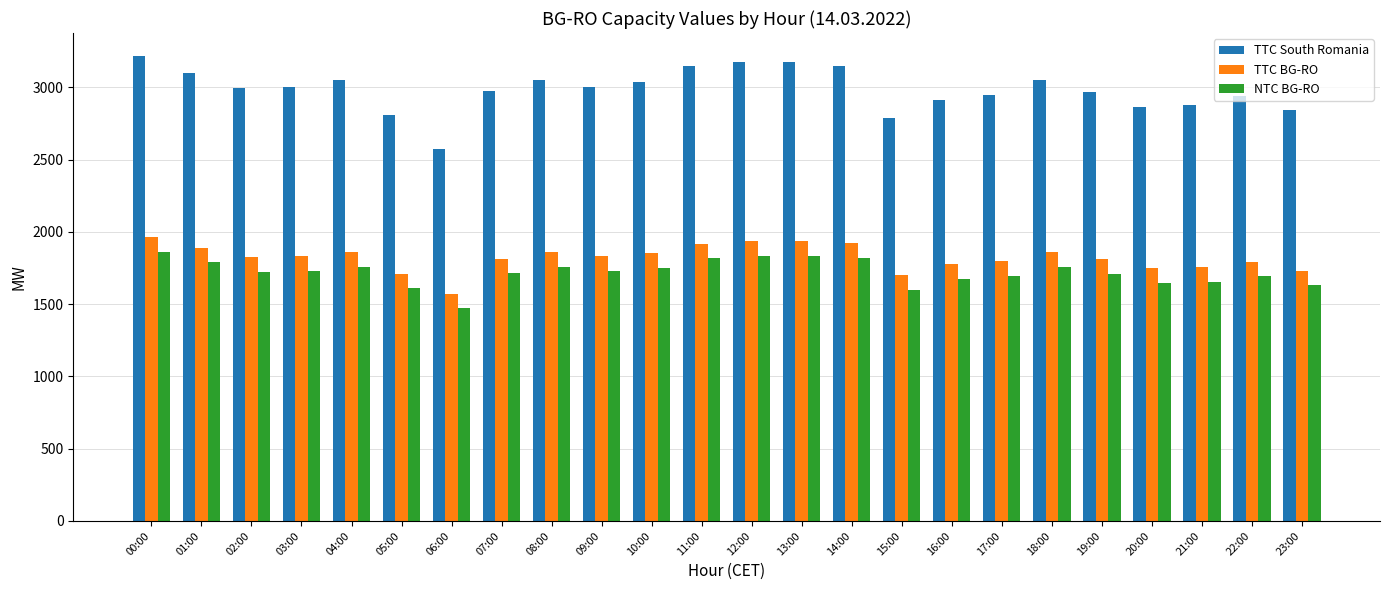

List the series in order of their peak value, highest first.

TTC South Romania, TTC BG-RO, NTC BG-RO